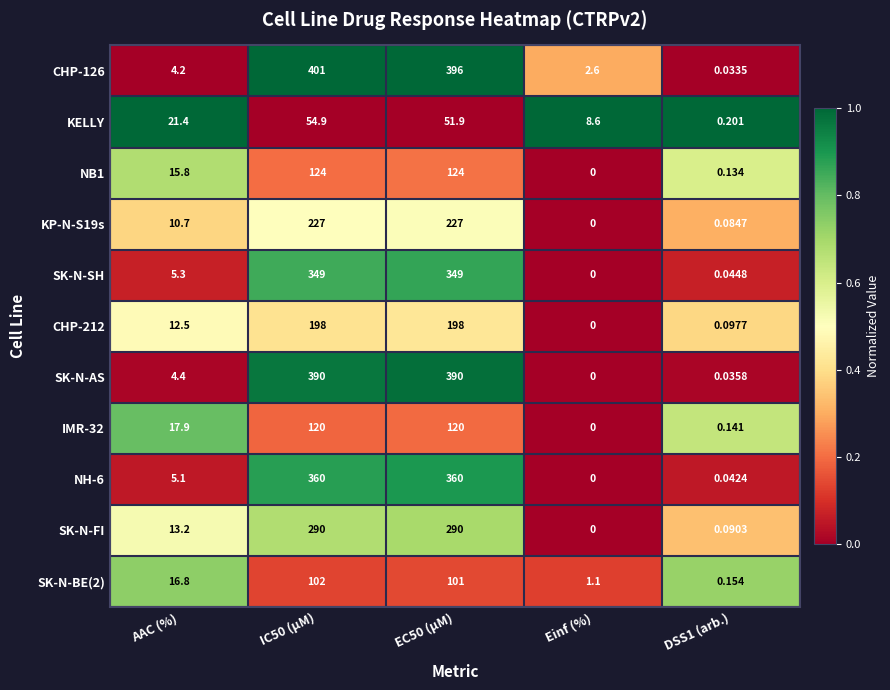

Is the value of SK-N-SH at DSS1 (arb.) greater than the value of IMR-32 at IC50 (µM)?

No